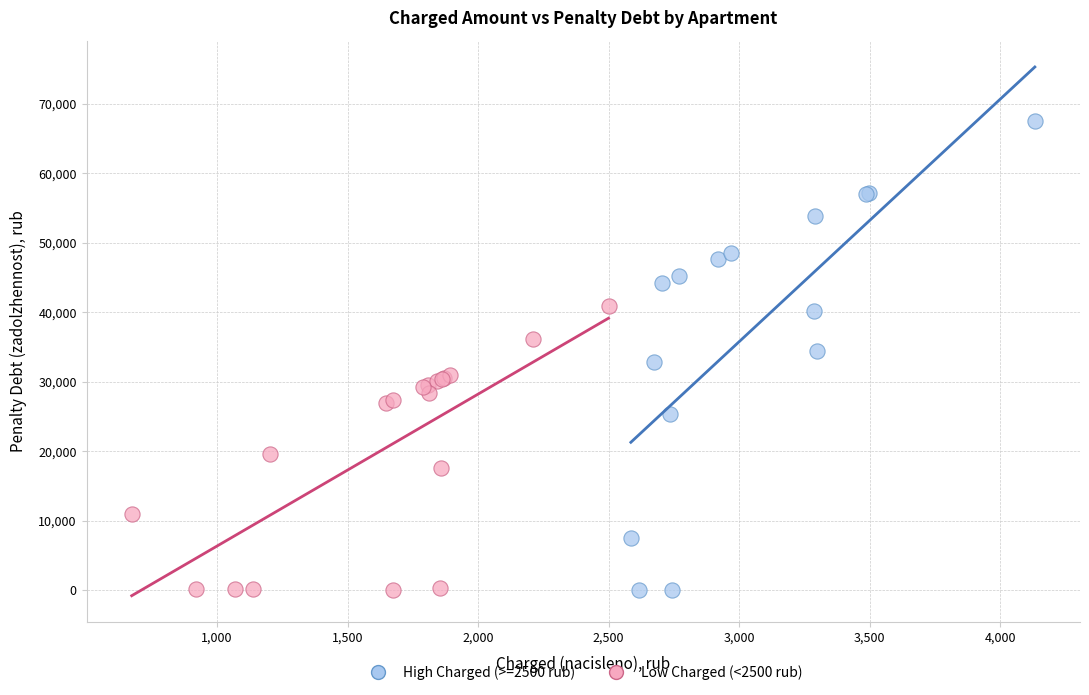

Which series reaches the maximum Y coordinate?

High Charged (>=2500 rub)